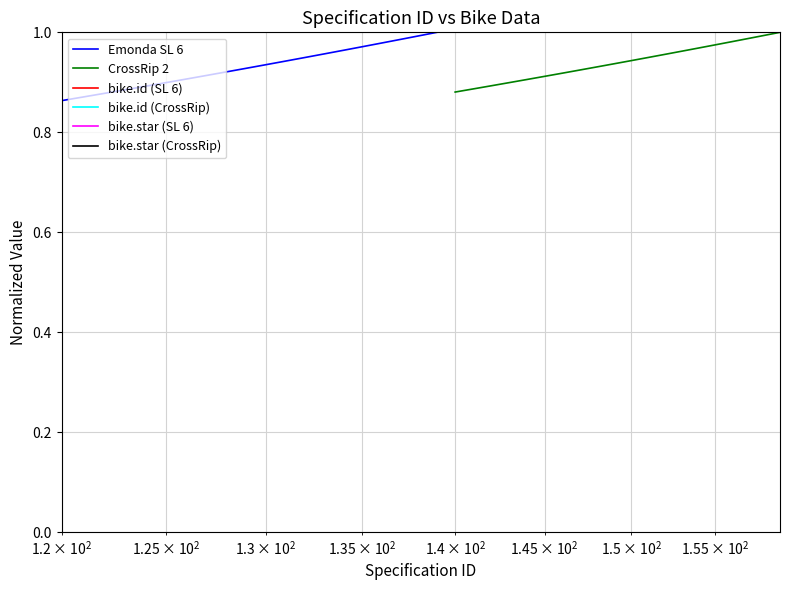

What is the sum of all bike.star (CrossRip) values?

20.0